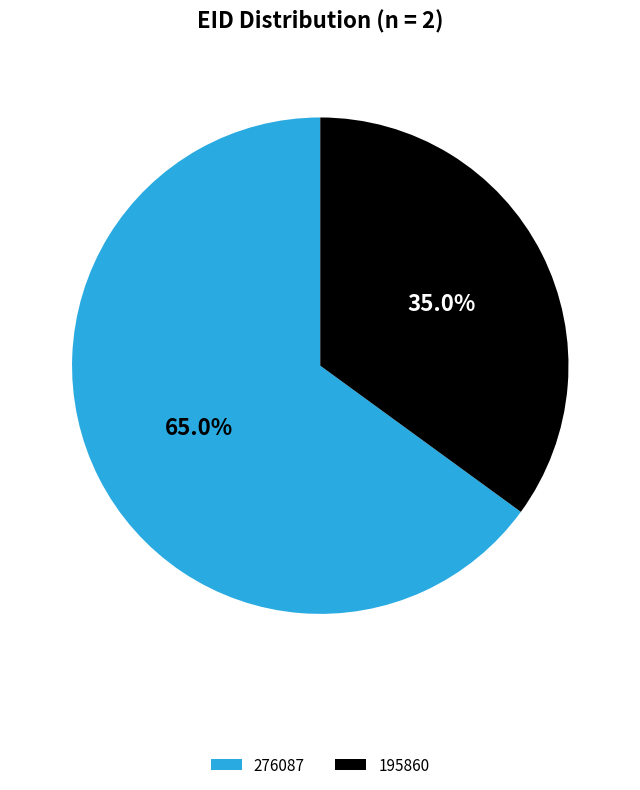

Which slice is the largest?

276087